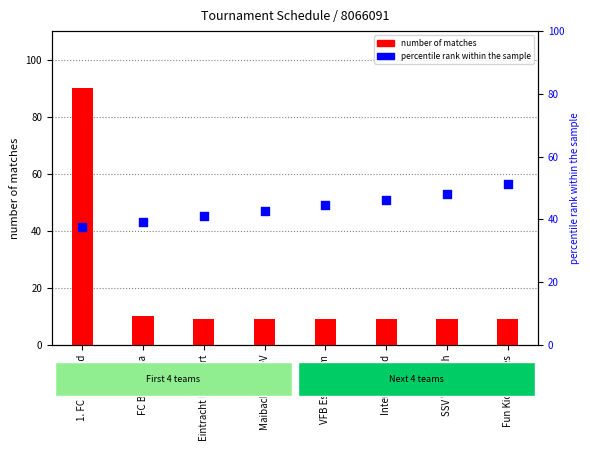

What is the total value across all series at Maibach 1822 eV?

51.7